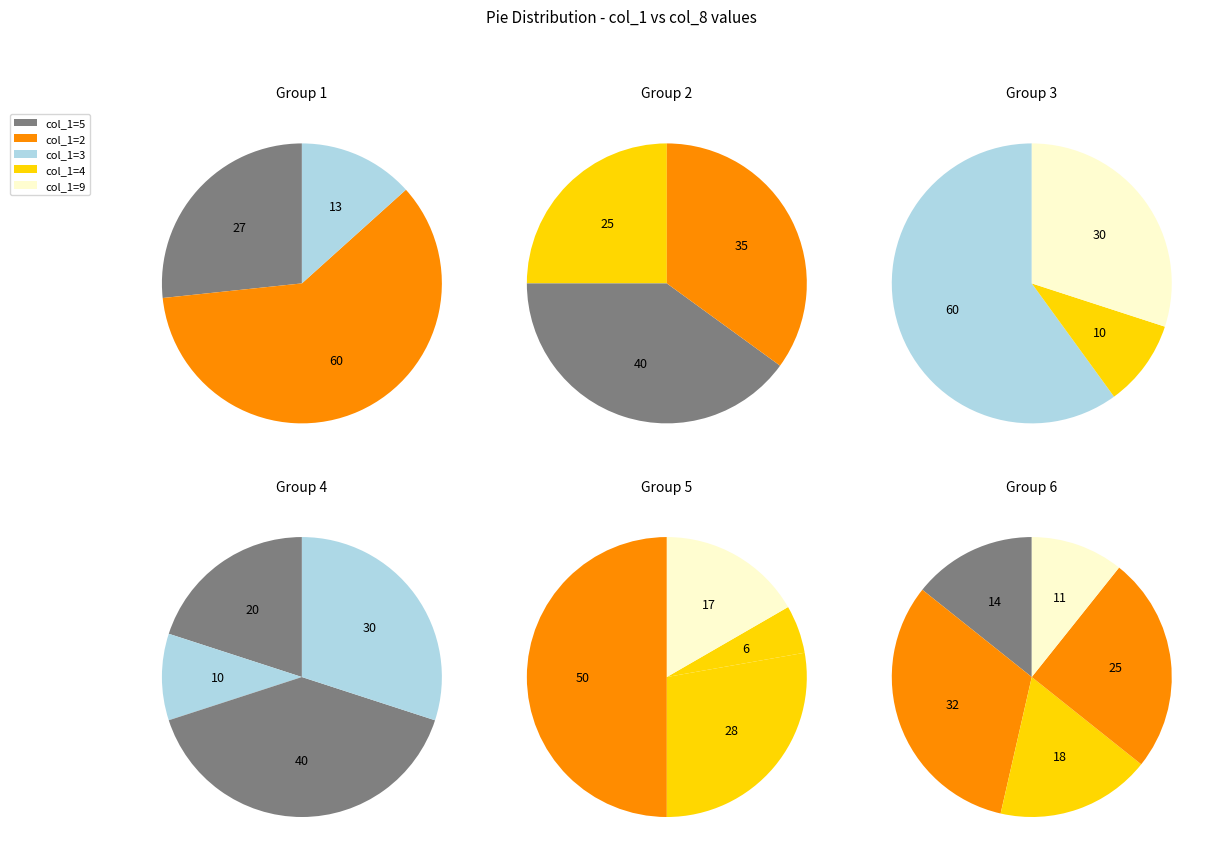

What portion of the pie excludes 8?

93.8%